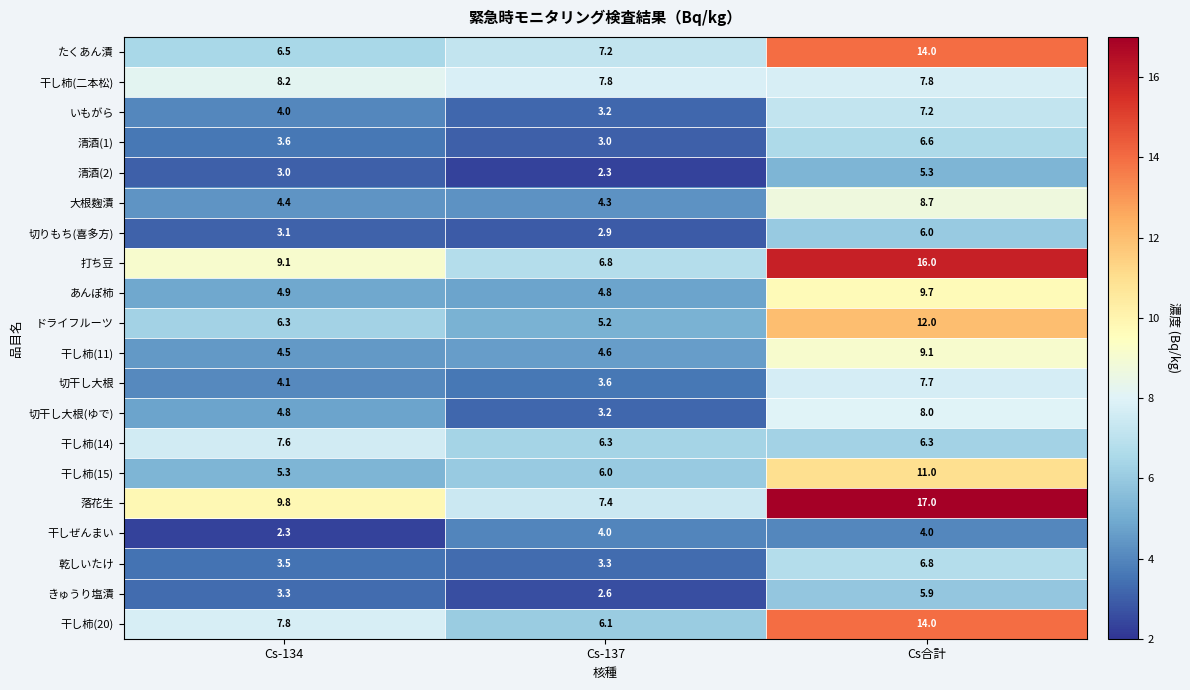

What is the difference between the highest and lowest values at Cs合計?

13.0